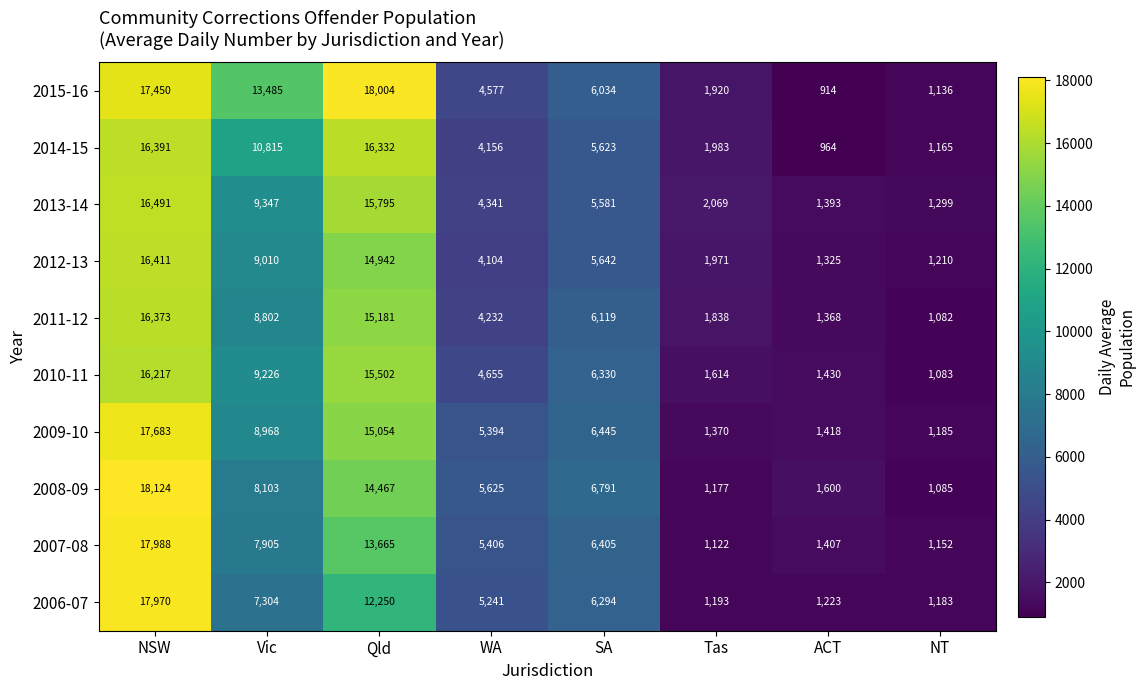

How many categories are shown in the chart?

8